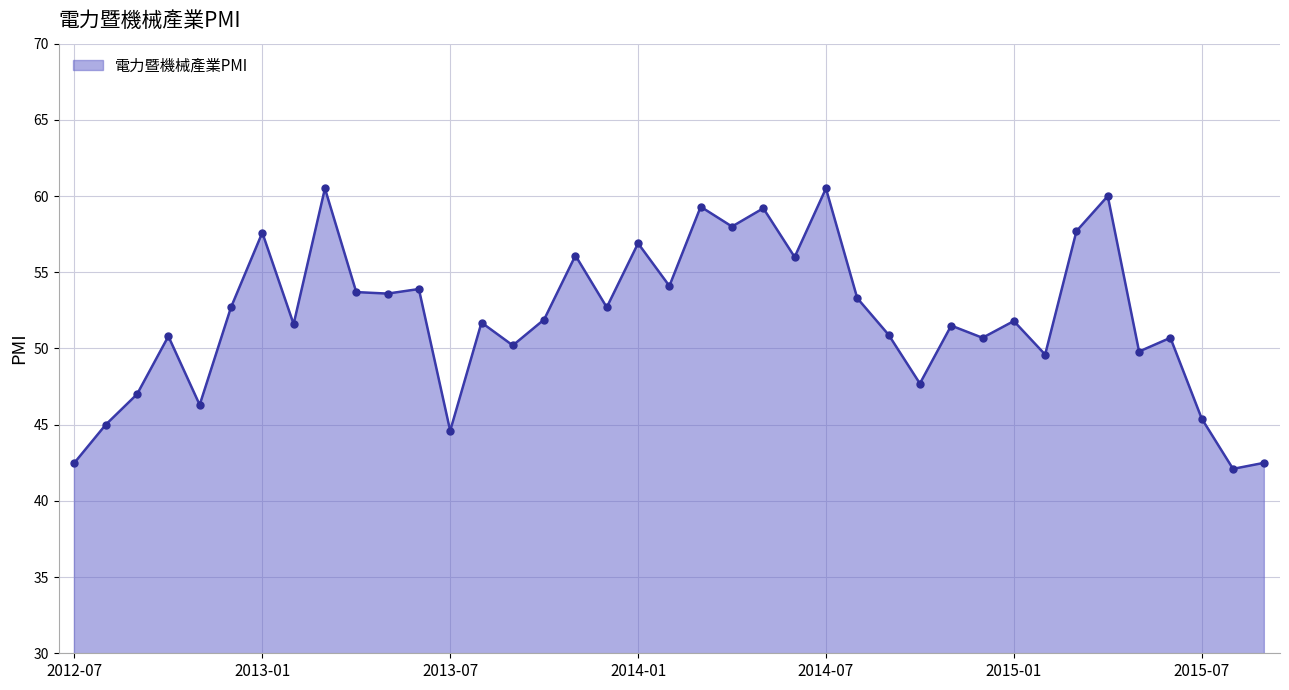

What is the sum of all values?

2030.1